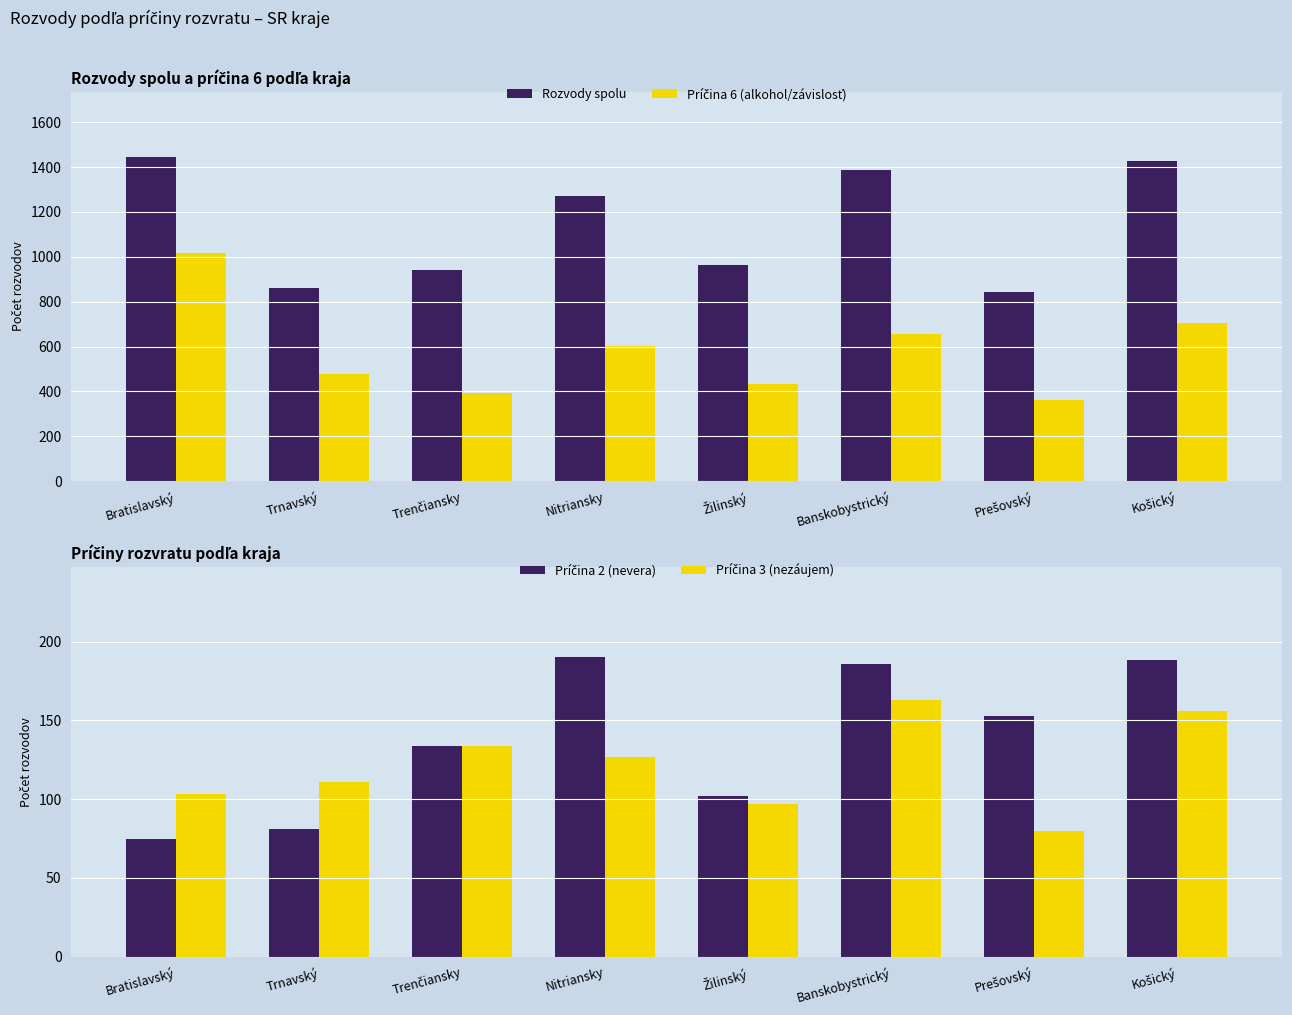

Reading left to right, what are all the values shown in this chart?

Rozvody spolu: Bratislavský=1446	Trnavský=859	Trenčiansky=943	Nitriansky=1270	Žilinský=965	Banskobystrický=1387	Prešovský=842	Košický=1426
Príčina 6 (alkohol/závislosť): Bratislavský=1015	Trnavský=476	Trenčiansky=392	Nitriansky=601	Žilinský=431	Banskobystrický=657	Prešovský=364	Košický=704
Príčina 2 (nevera): Bratislavský=75	Trnavský=81	Trenčiansky=134	Nitriansky=190	Žilinský=102	Banskobystrický=186	Prešovský=153	Košický=188
Príčina 3 (nezáujem): Bratislavský=103	Trnavský=111	Trenčiansky=134	Nitriansky=127	Žilinský=97	Banskobystrický=163	Prešovský=80	Košický=156